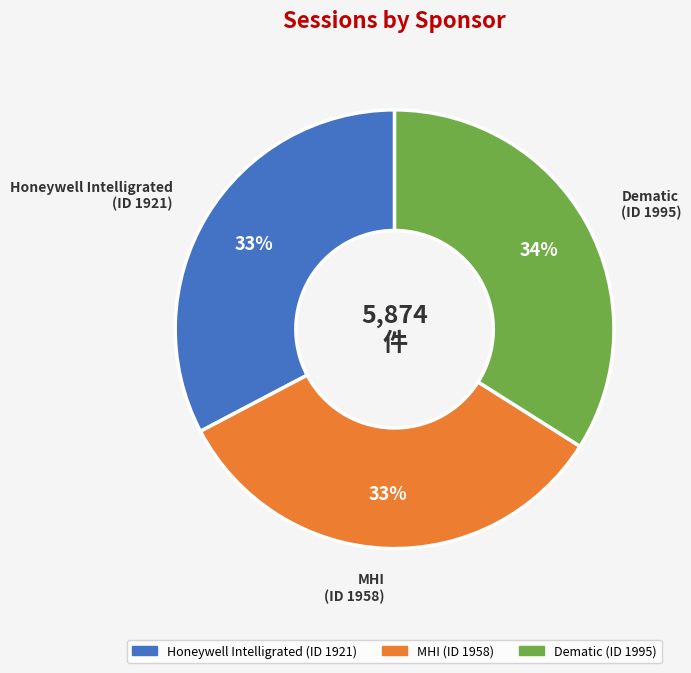

What is the largest slice in the pie chart?

Dematic (ID 1995)